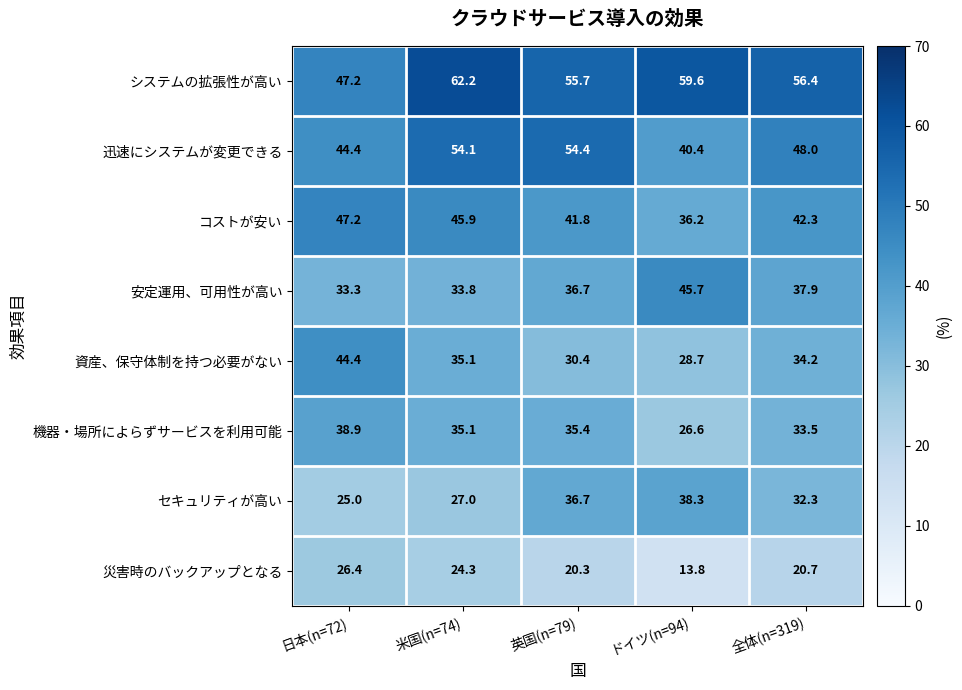

What is the sum of all 安定運用、可用性が高い values?

187.4